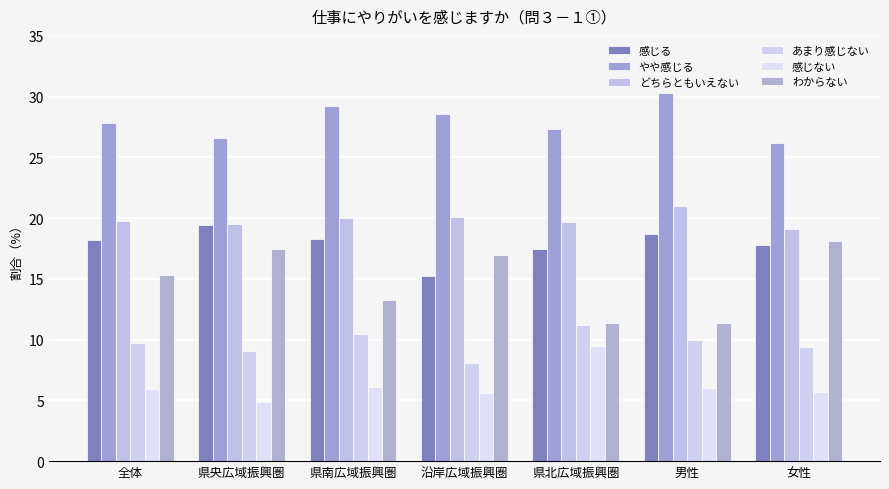

What position from the left is 女性?

7